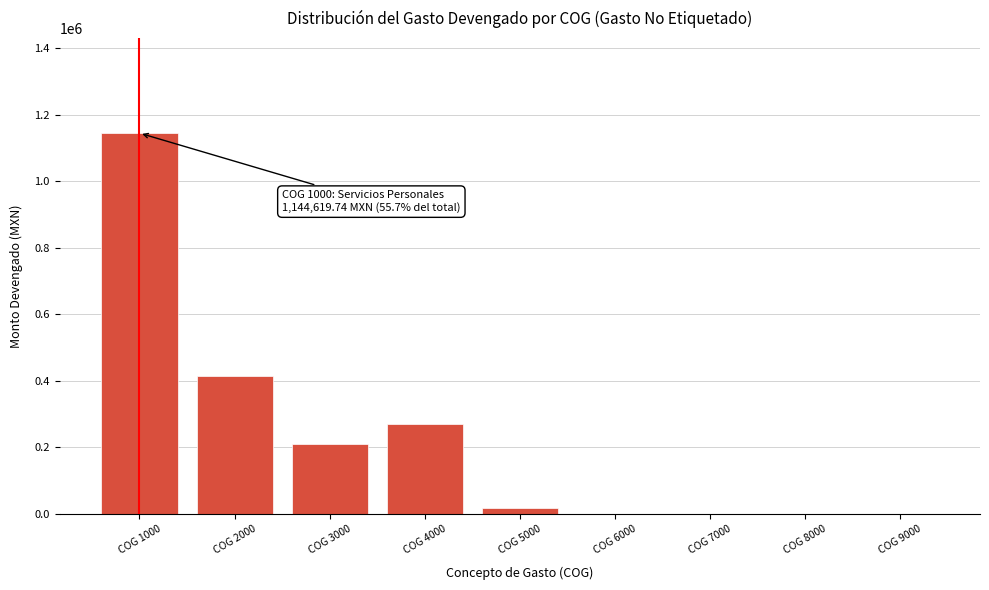

What is the greatest value displayed?

1144619.7